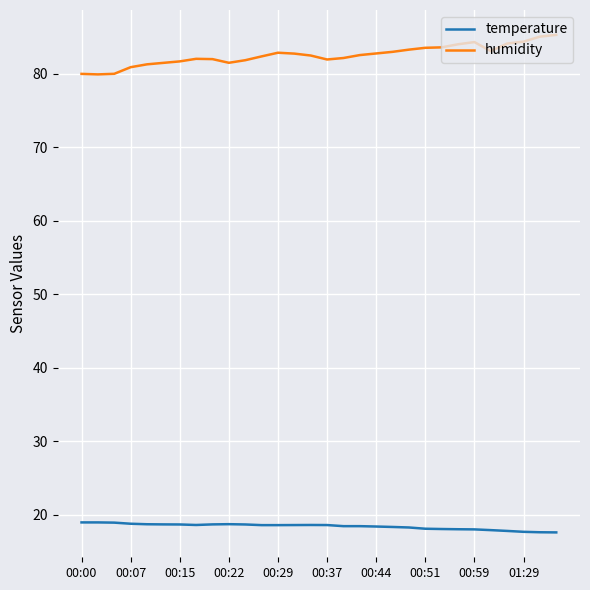

What is the maximum value for humidity?

85.3